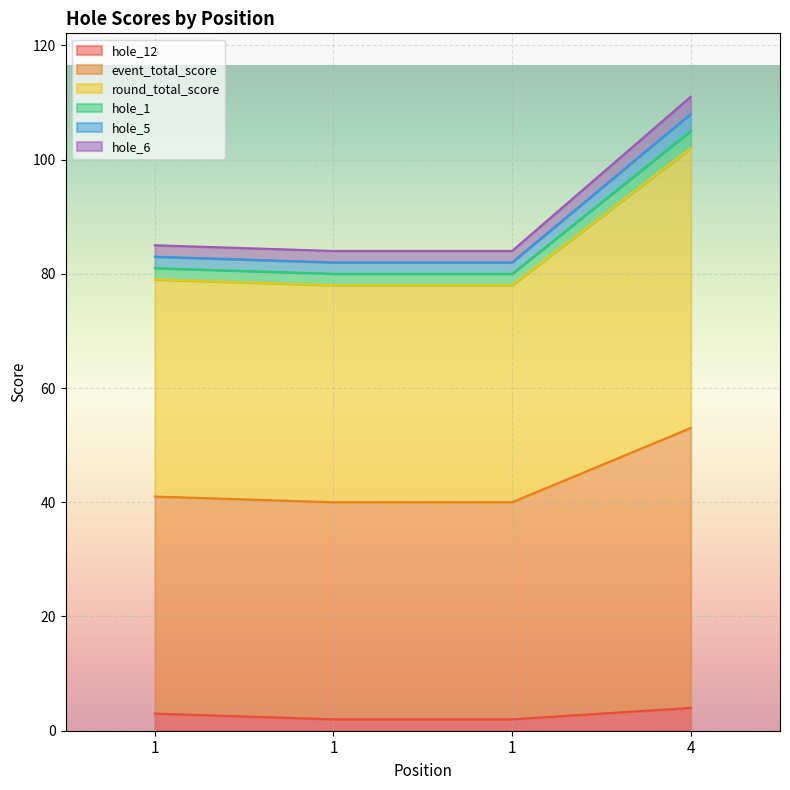

Does the chart display data point markers on the line(s)?

No